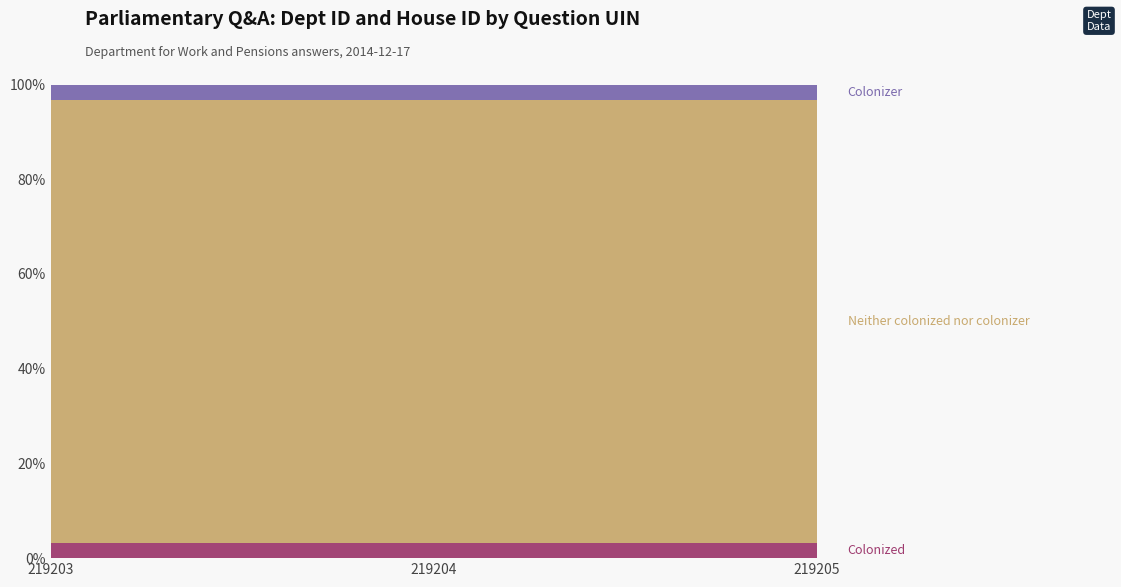

Reading right to left, what are all the values shown in this chart?

Colonized: 219205=1	219204=1	219203=1
Neither colonized nor colonizer: 219205=29	219204=29	219203=29
Colonizer: 219205=1	219204=1	219203=1